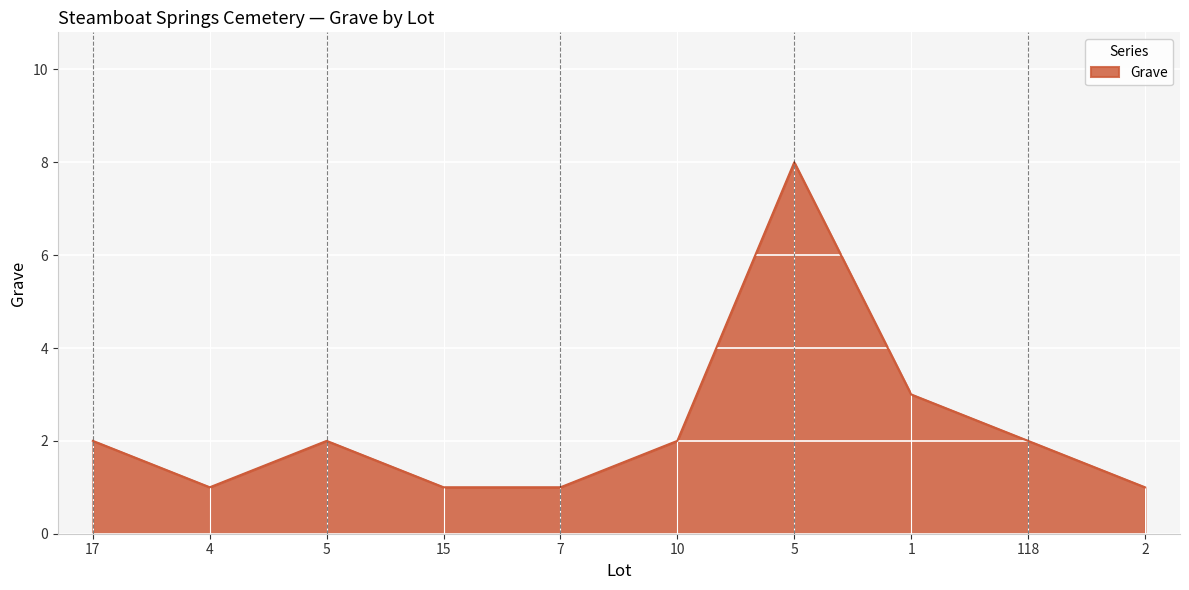

What value does the data have at 5?

2